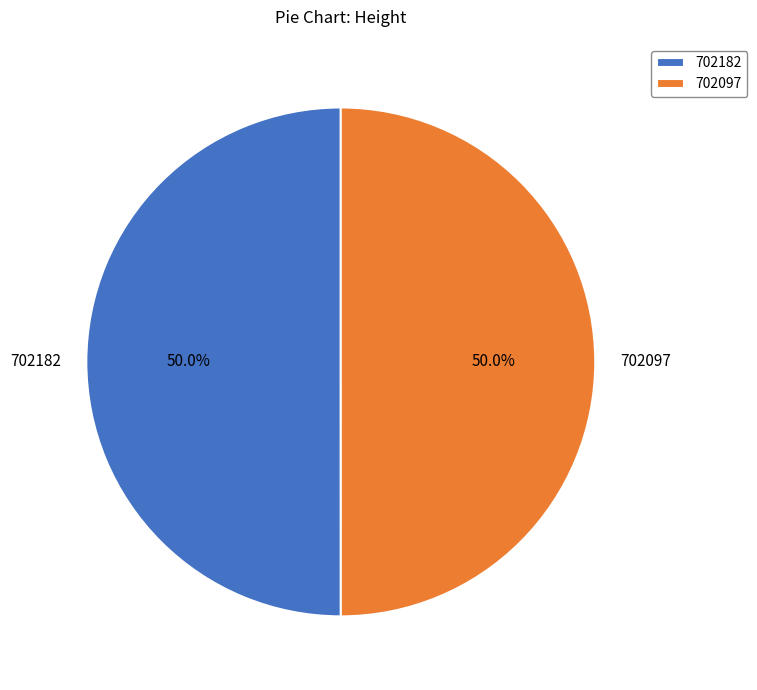

Combined, what portion of the pie is 702097 and 702182?

100.0%